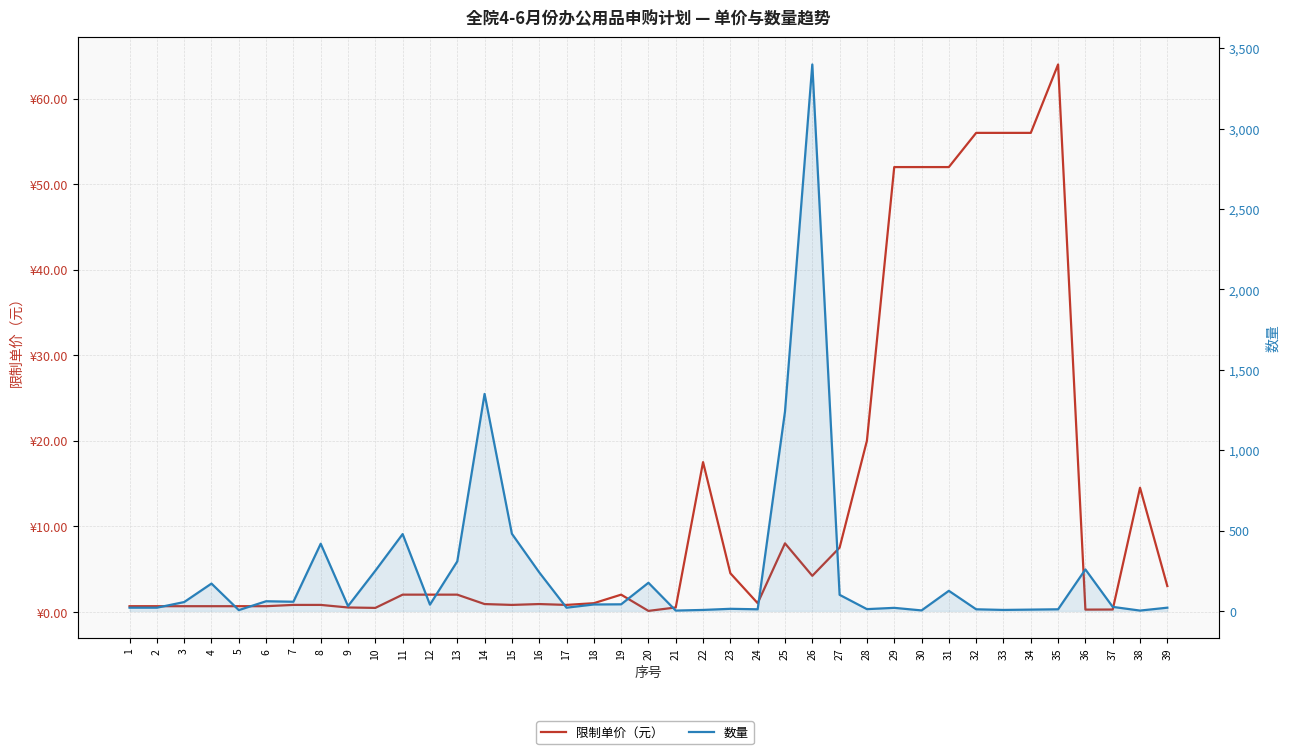

What is the difference between the maximum and minimum values in the 数量 series?

3398.0